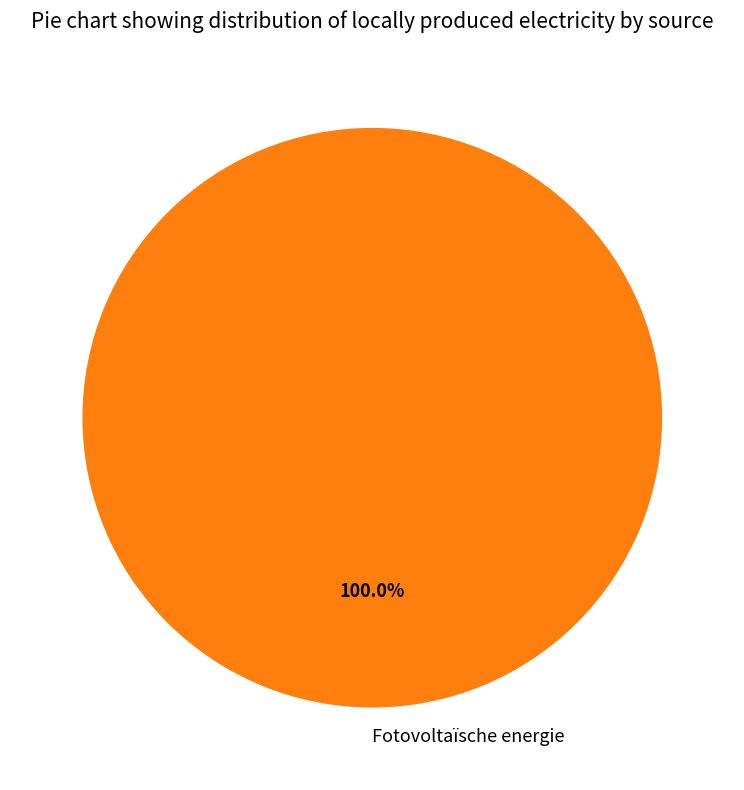

Which category accounts for the majority?

Fotovoltaïsche energie